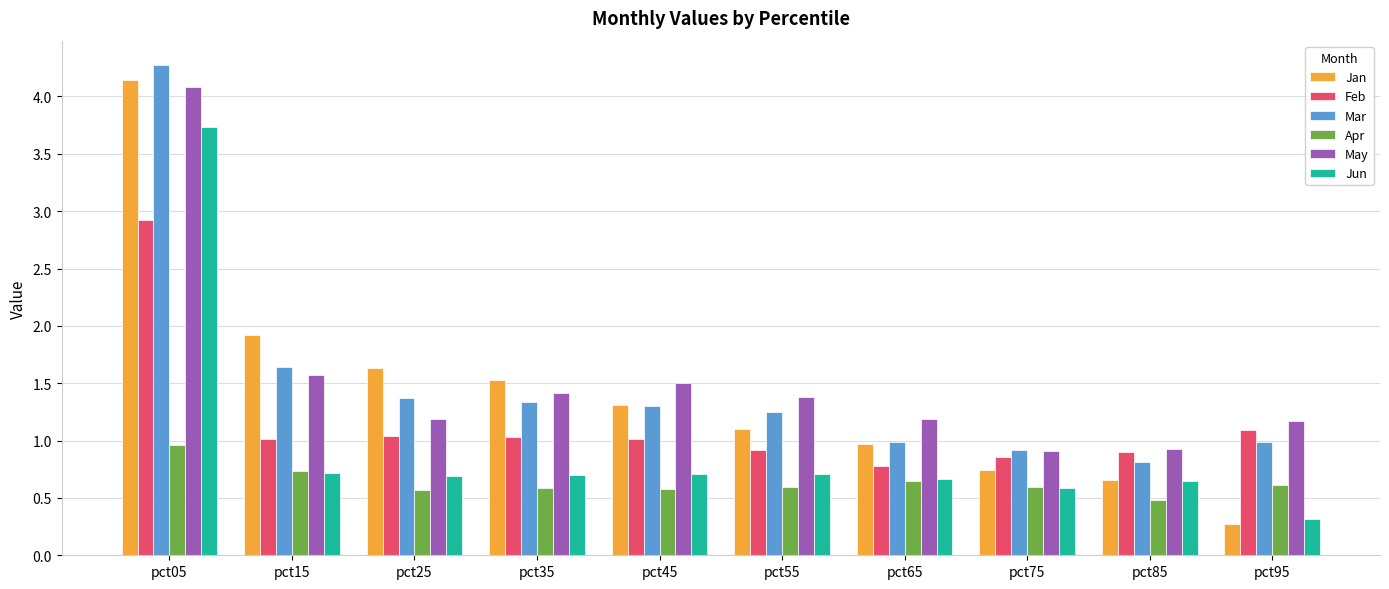

At which category does the chart reach its peak across all series?

pct05